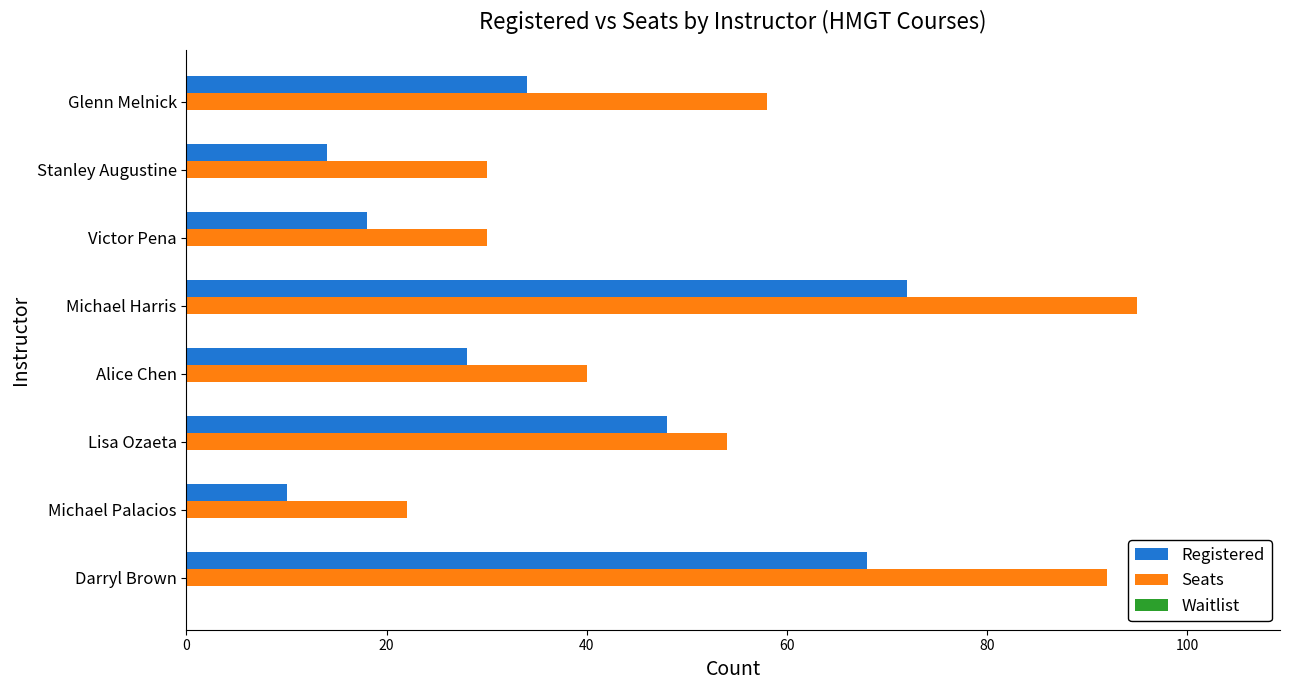

Which series has the largest total across all categories?

Seats